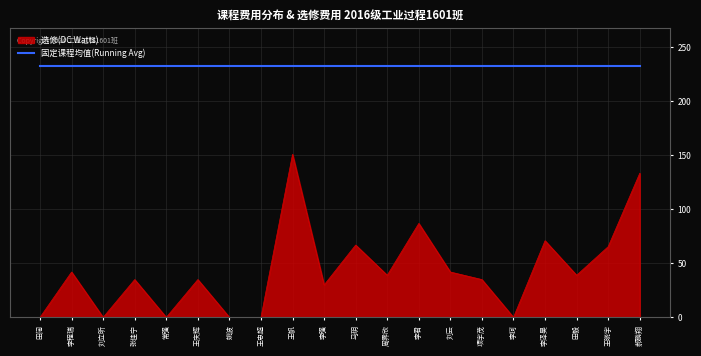

What is the total value across all series at 田阔?

232.9